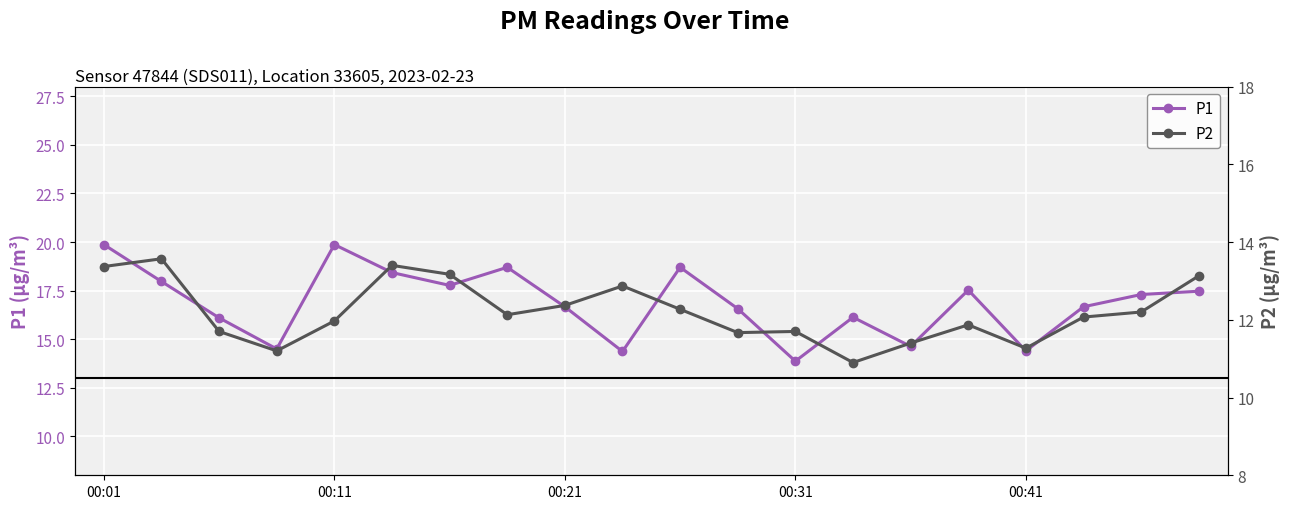

What is the maximum value for P2?

13.6